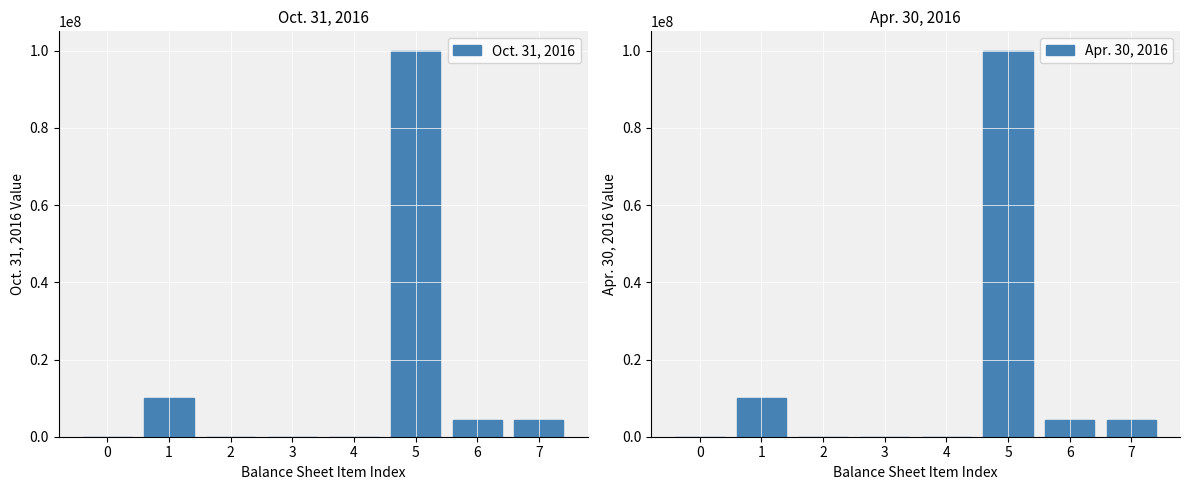

What is the sum of all Oct. 31, 2016 values?

118733298.0